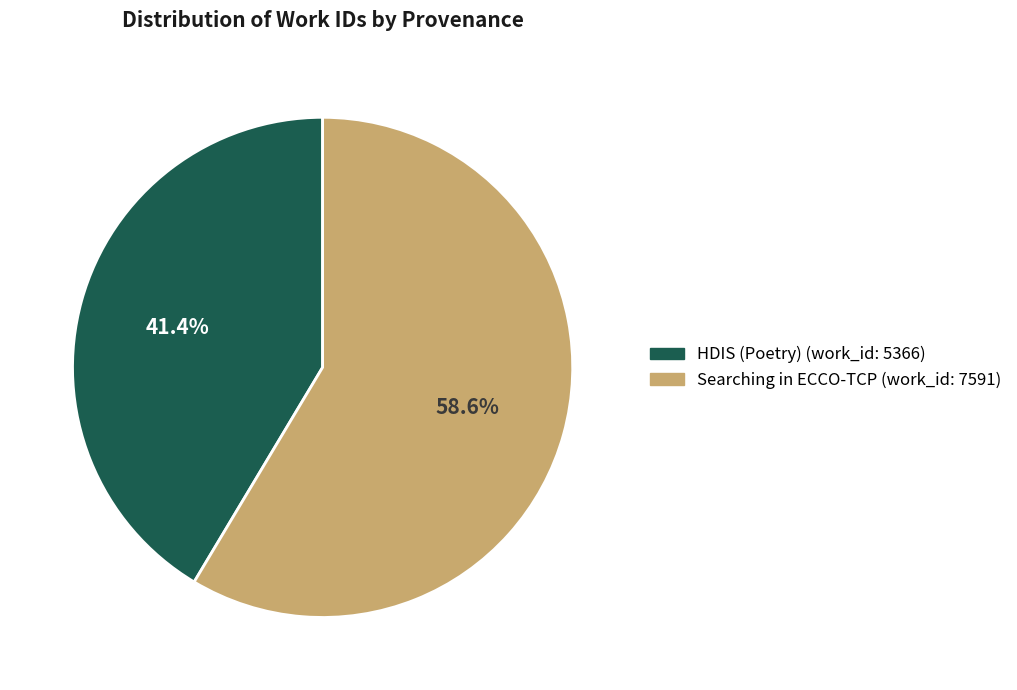

Combined, do HDIS (Poetry) (work_id: 5366) and Searching in ECCO-TCP (work_id: 7591) account for over 50%?

Yes